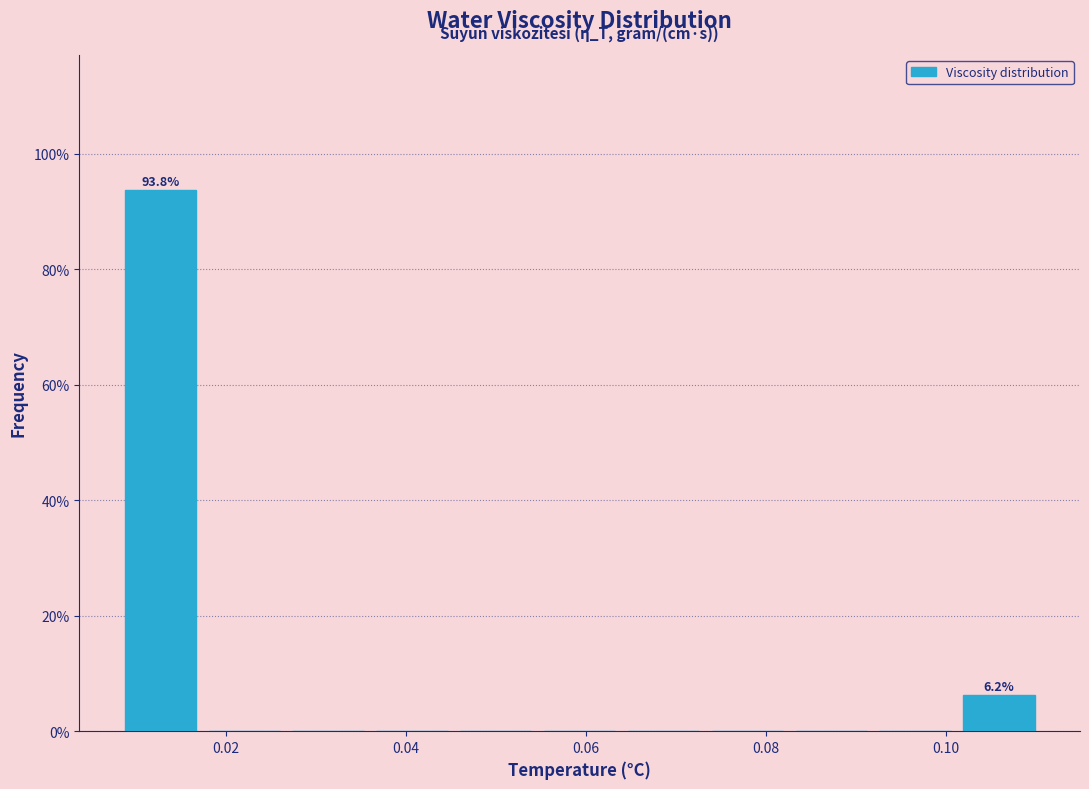

Which range on the x-axis has the tallest bar?

0.008 to 0.018